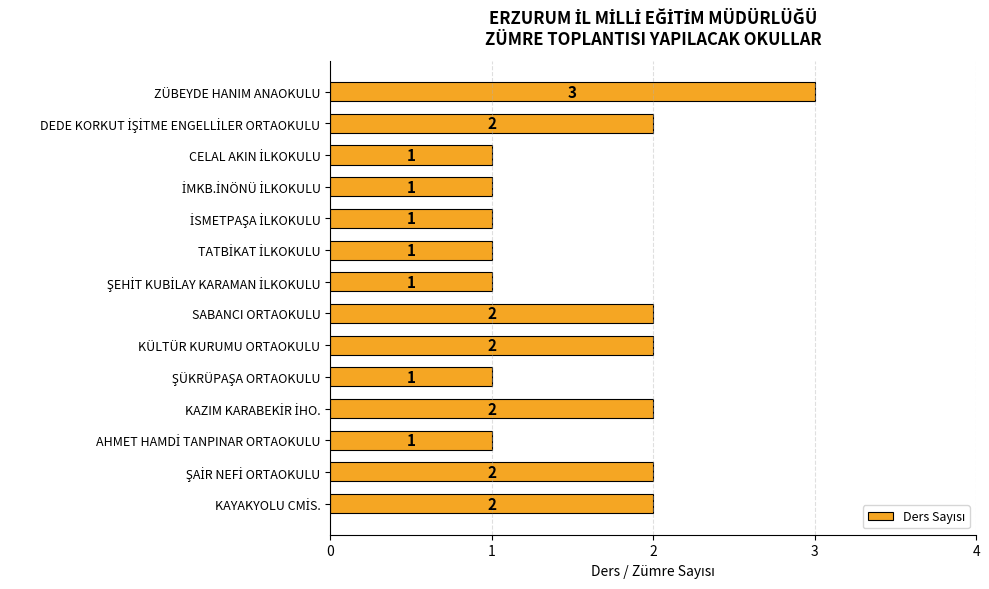

Reading top to bottom, what are all the values shown in this chart?

3	2	1	1	1	1	1	2	2	1	2	1	2	2